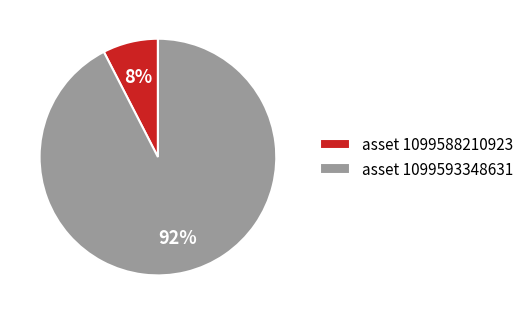

Is it true that asset 1099588210923 is 15% of the pie?

False